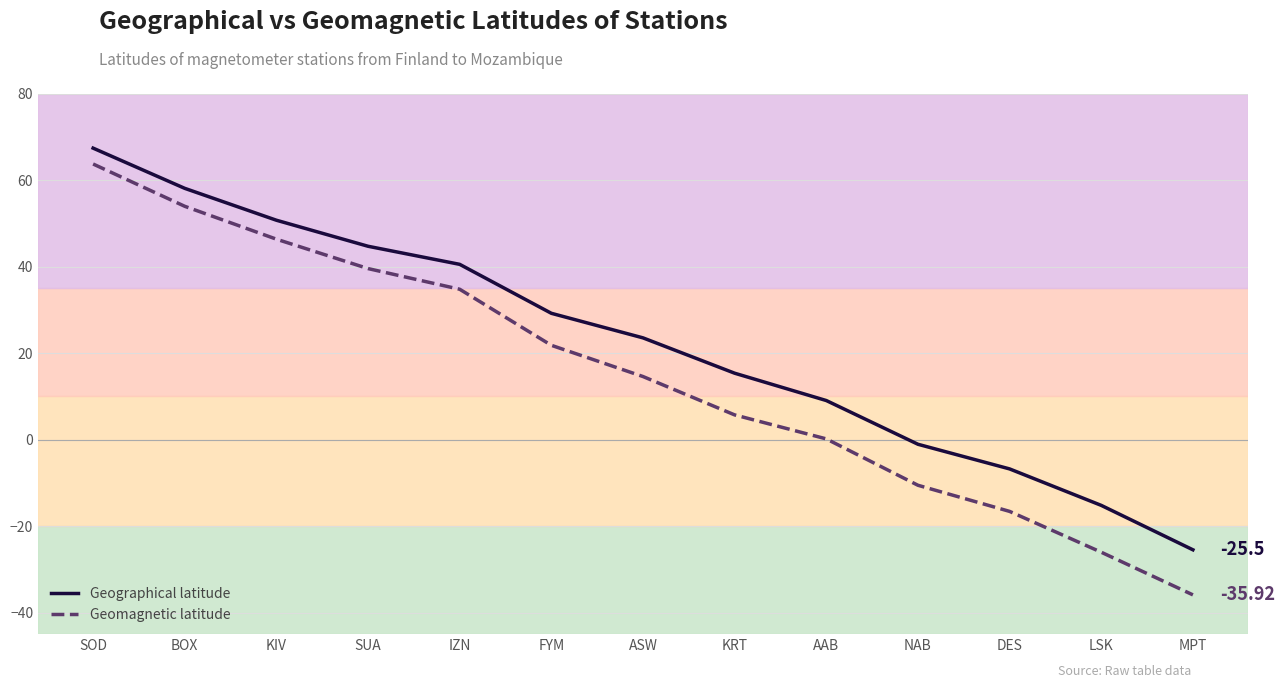

What is the difference between the maximum and minimum values in the Geographical latitude series?

92.9